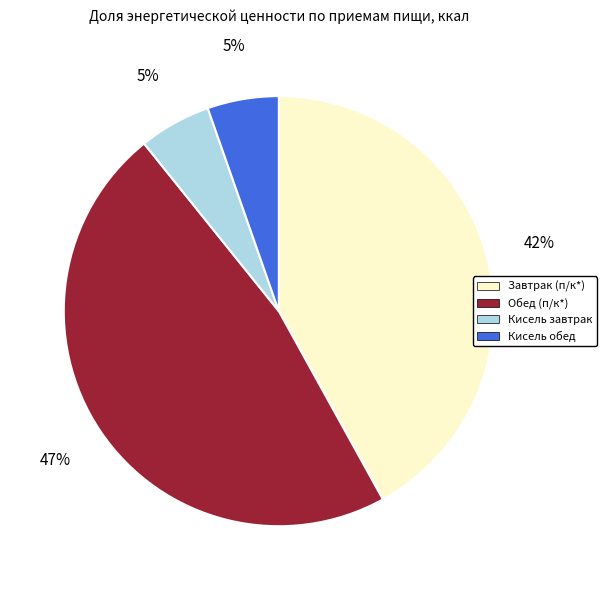

How many slices are in this pie chart?

4